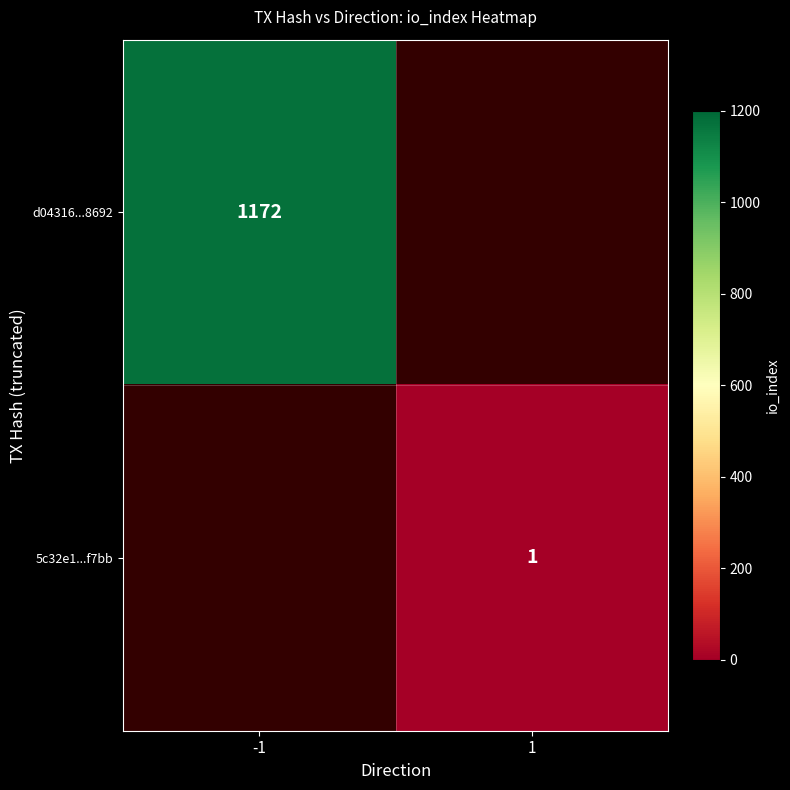

At which label does d04316...8692 reach its minimum?

-1